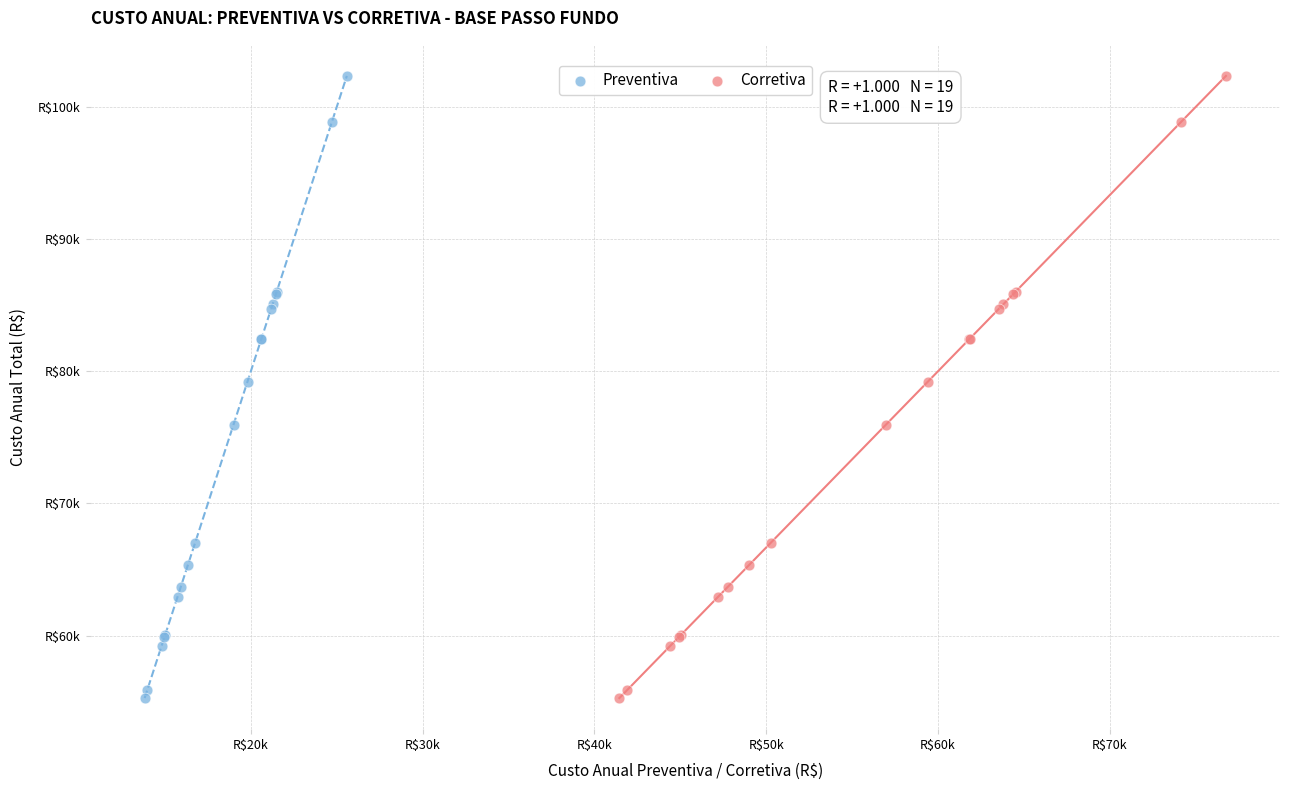

What are all the series names shown in the legend?

Preventiva, Corretiva